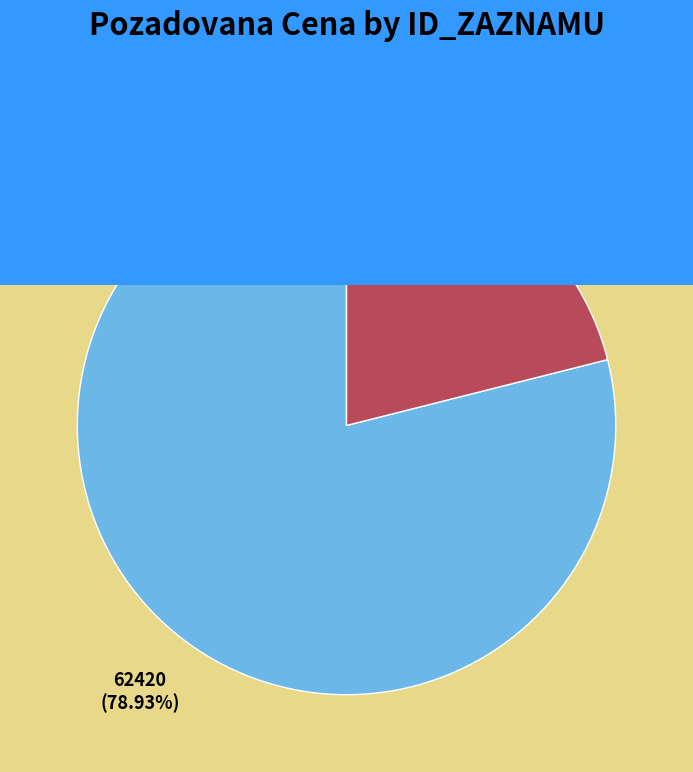

Rank the categories by value from lowest to highest.

101586, 103968